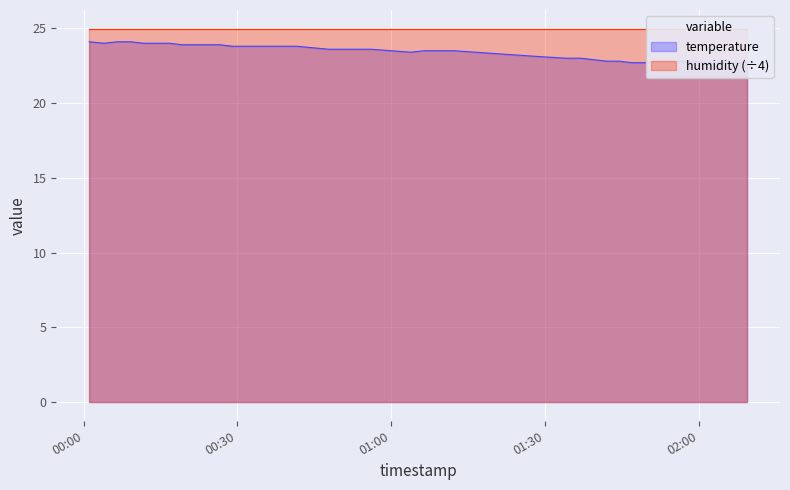

The chart shows a value of 22.7 at 2022-08-04T02:01:47. True or false?

True